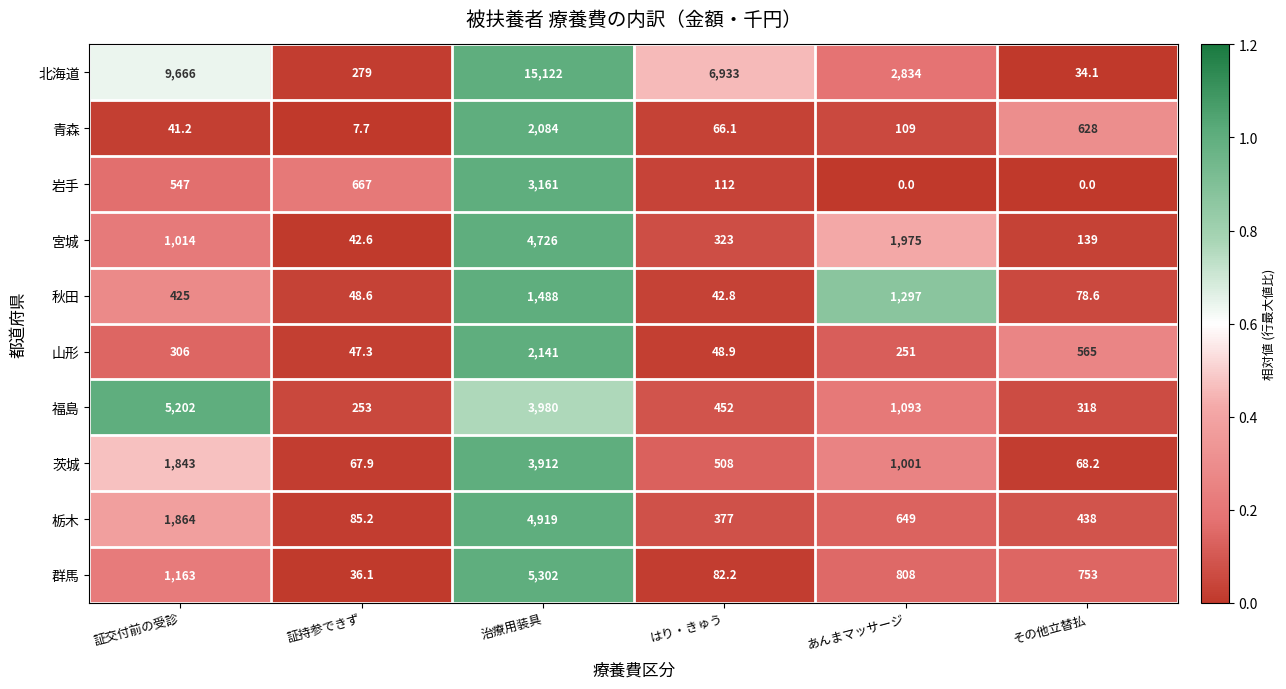

List the series in order of their peak value, highest first.

北海道, 群馬, 福島, 栃木, 宮城, 茨城, 岩手, 山形, 青森, 秋田